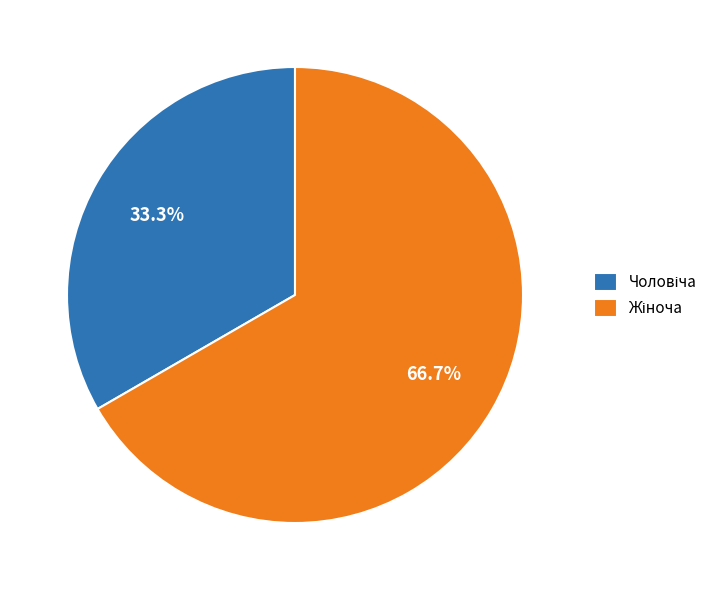

To the nearest percent, what is the average slice percentage?

50%